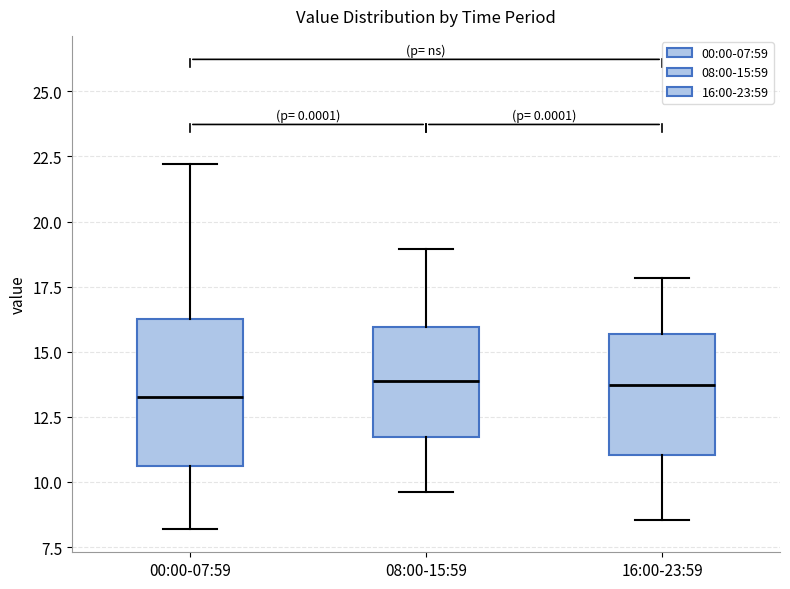

Reading left to right, transcribe this box plot: for each box, give where its median line is, the range the box spans, and where its two whiskers end, as read against the y-axis. The values are not printed on the chart, so give them approximately, as read against the axis.

00:00-07:59: median 13.5, box 10.5 to 16.5, whiskers 8.0 to 22.0
08:00-15:59: median 14.0, box 11.5 to 16.0, whiskers 9.5 to 19.0
16:00-23:59: median 13.5, box 11.0 to 15.5, whiskers 8.5 to 18.0